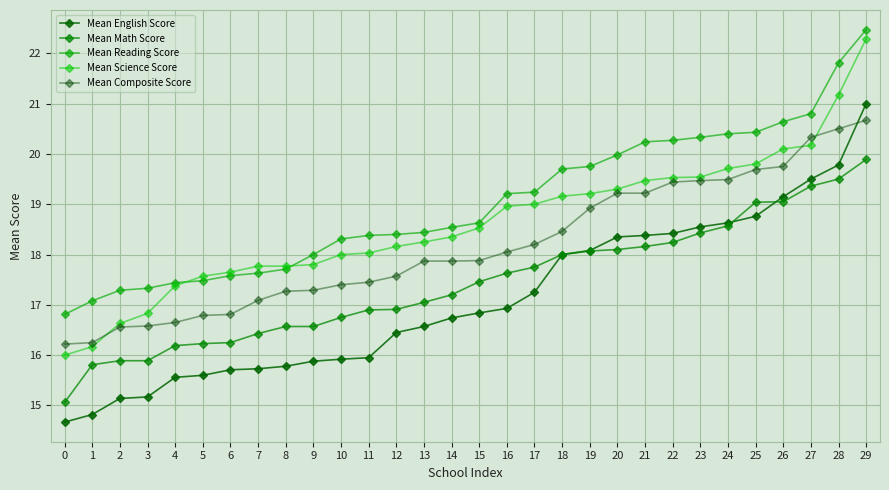

True or false: Mean Reading Score and Mean Composite Score cross at least once.

False